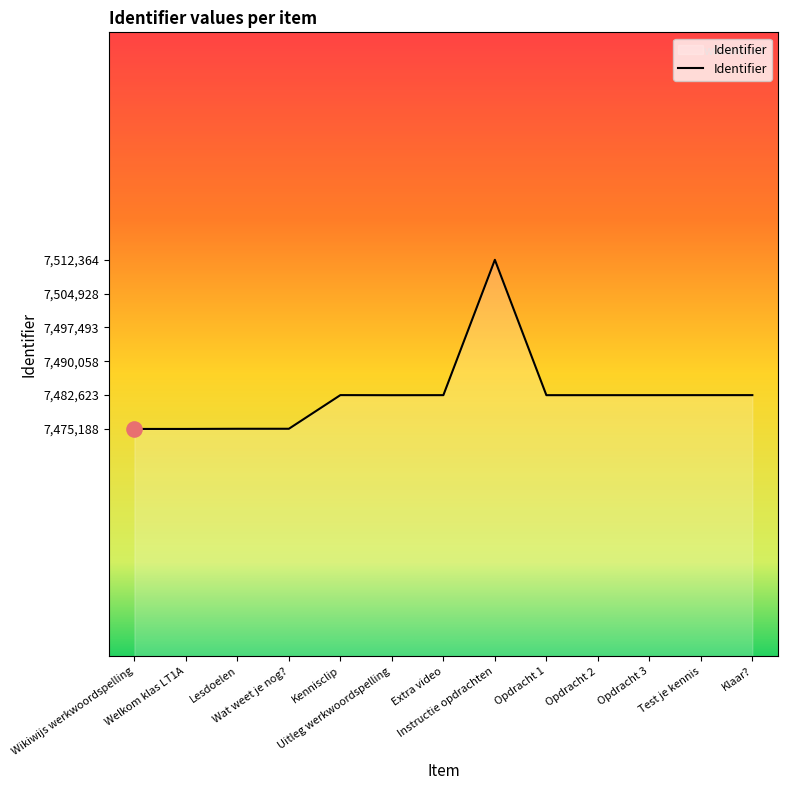

What is the ratio of the value at Klaar? to the value at Instructie opdrachten?

1.0